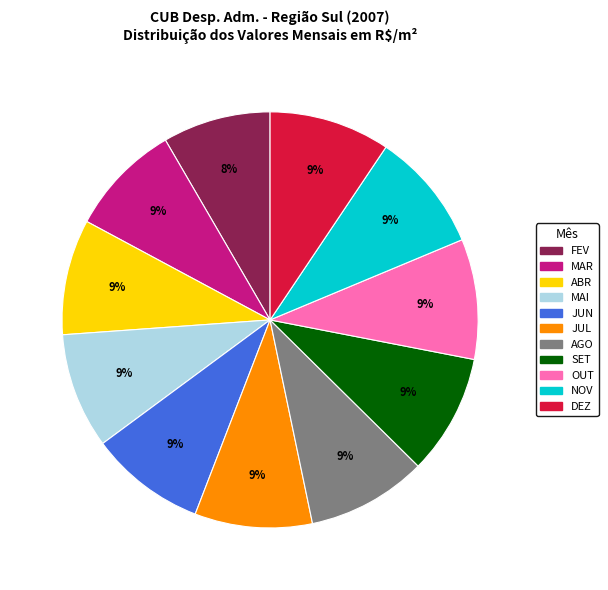

To the nearest percent, what is the difference between the largest and smallest slice percentages?

1%